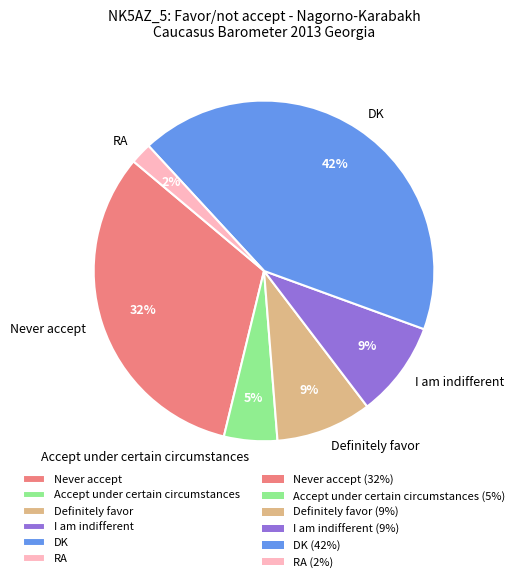

Is DK the majority of the pie?

No